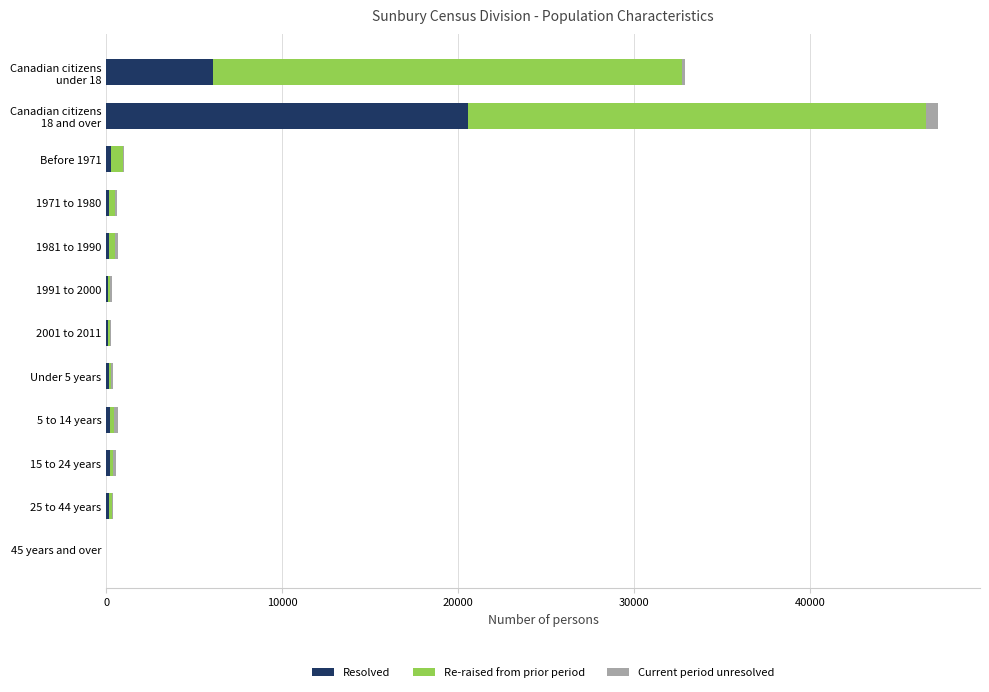

How many distinct data groups are displayed?

3